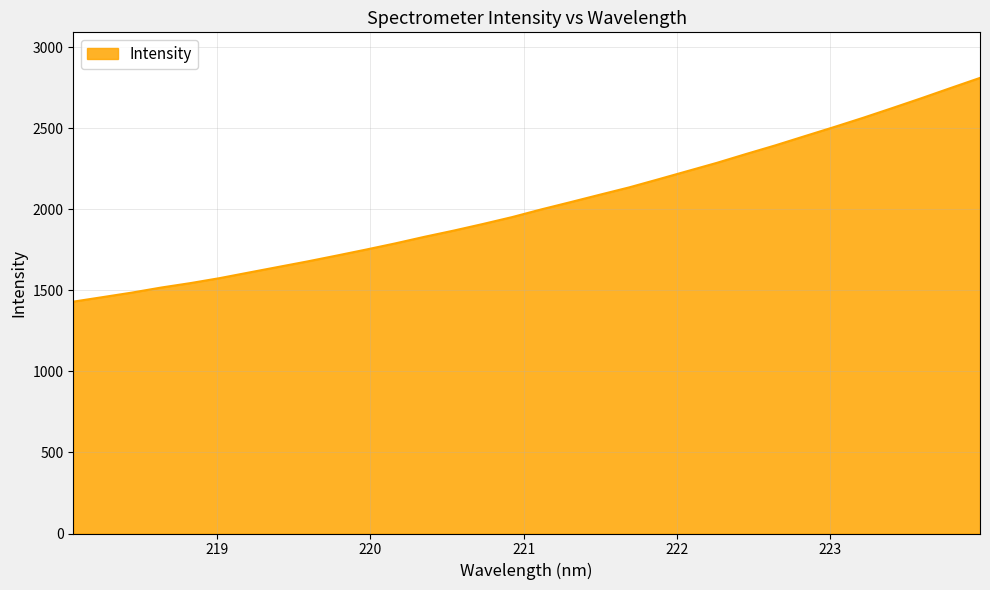

What is the smallest value displayed?

1430.0